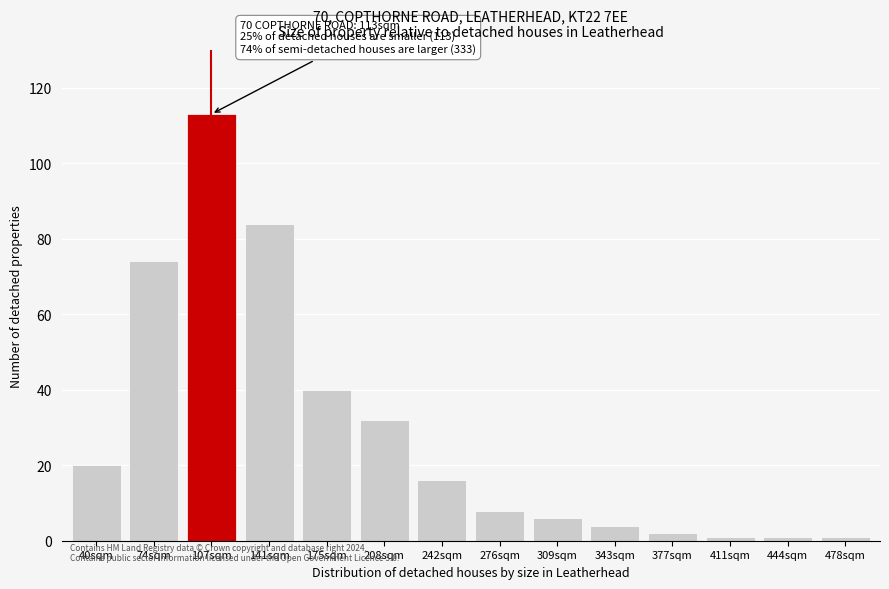

Reading left to right, extract all data points from this chart.

40sqm=20	74sqm=74	107sqm=113	141sqm=84	175sqm=40	208sqm=32	242sqm=16	276sqm=8	309sqm=6	343sqm=4	377sqm=2	411sqm=1	444sqm=1	478sqm=1